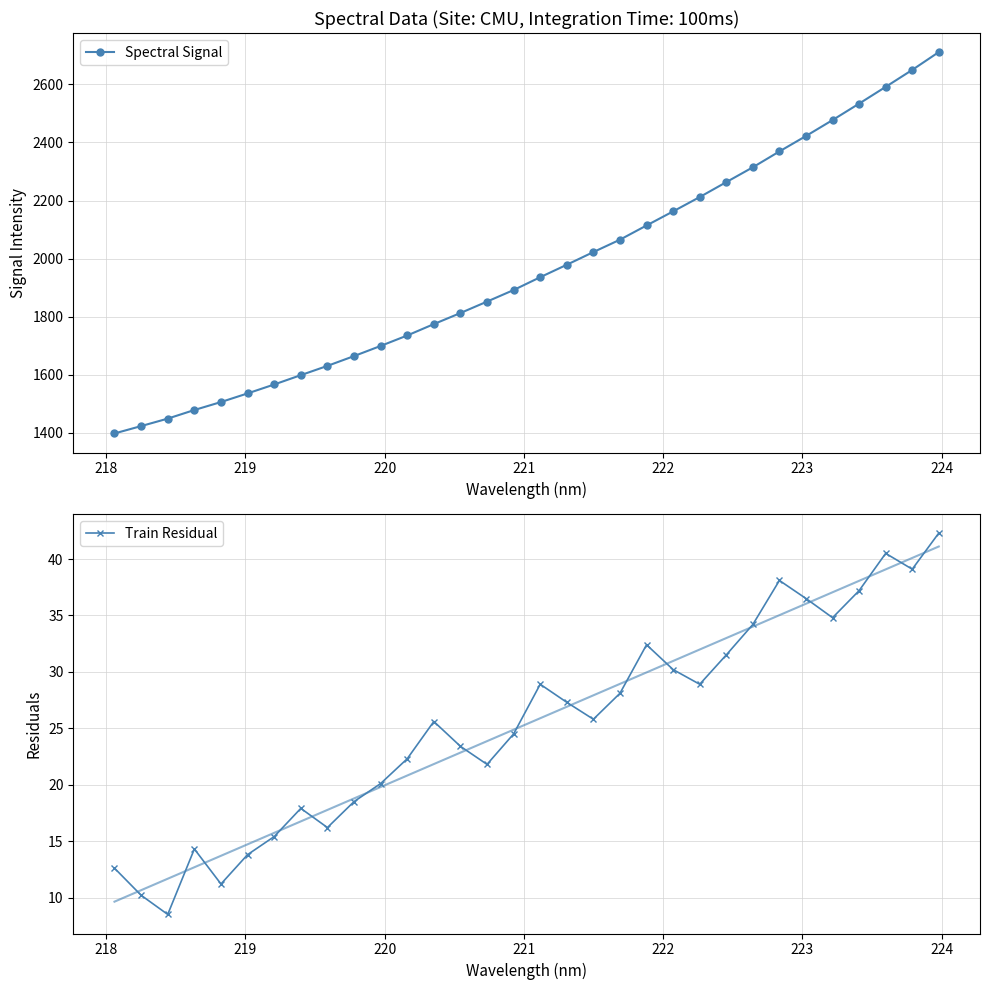

What is the minimum value for Spectral Signal?

1397.4